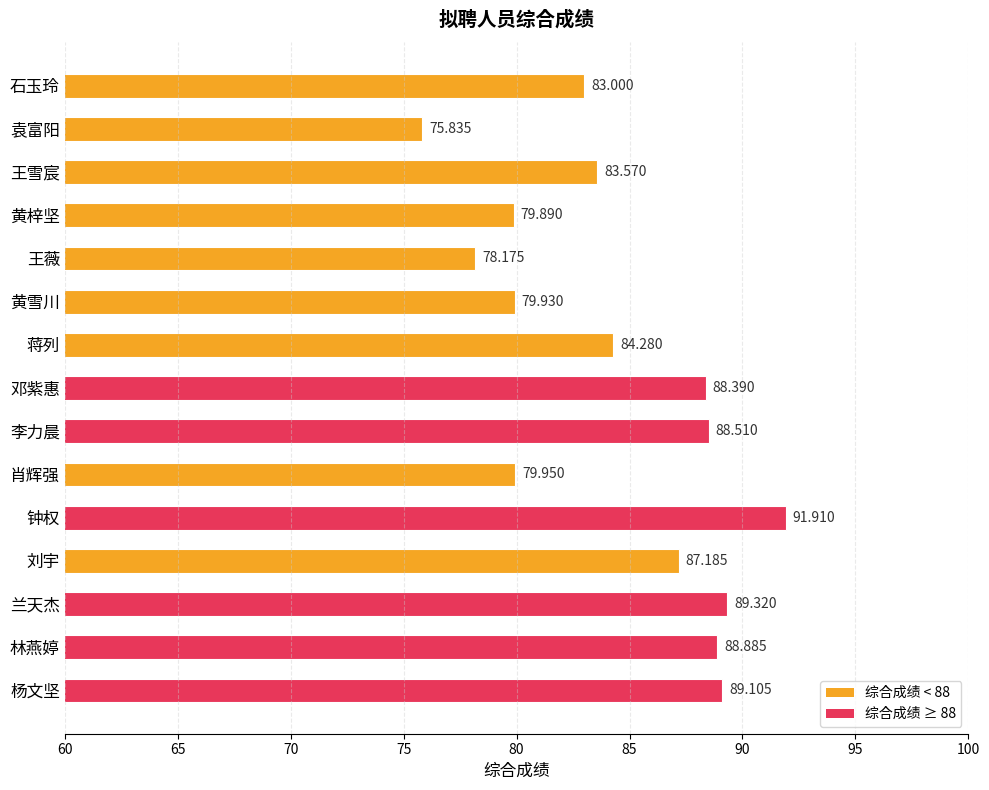

Which has a higher value, 王薇 or 林燕婷?

林燕婷